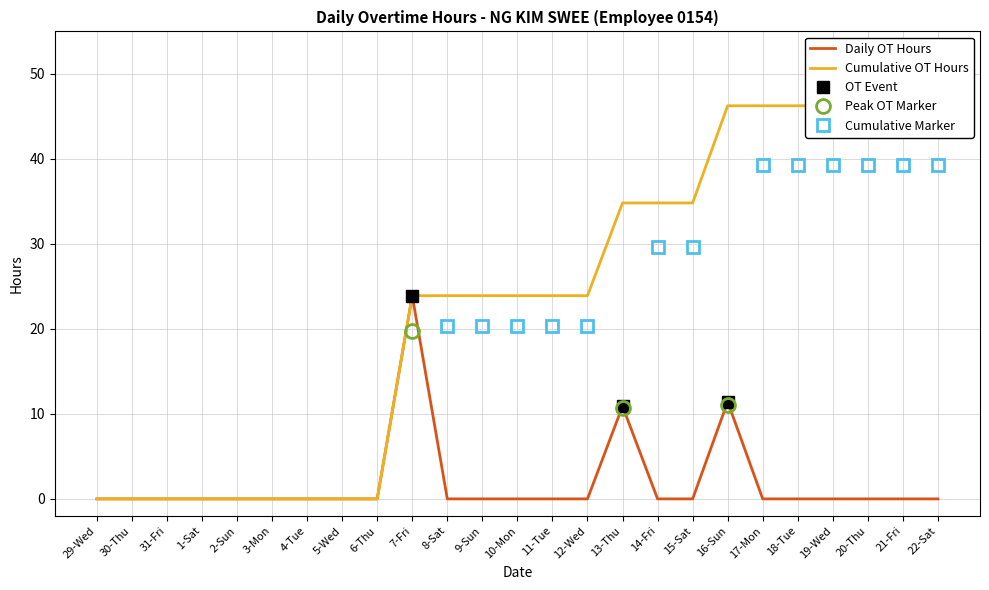

How many interior local peaks does the Daily OT Hours series have?

3